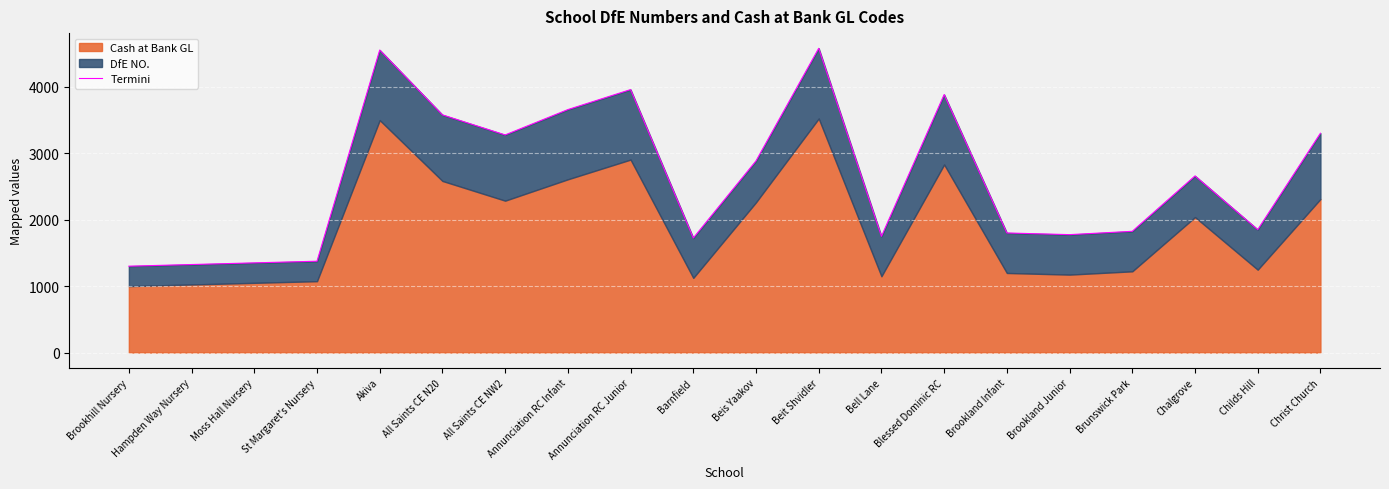

What is the change in value from Moss Hall Nursery to All Saints CE N20?

+2228.7